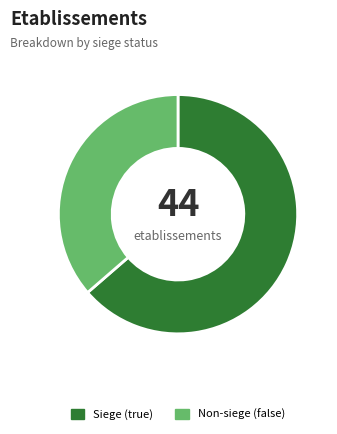

Rank the categories by value from lowest to highest.

Non-siege (false), Siege (true)